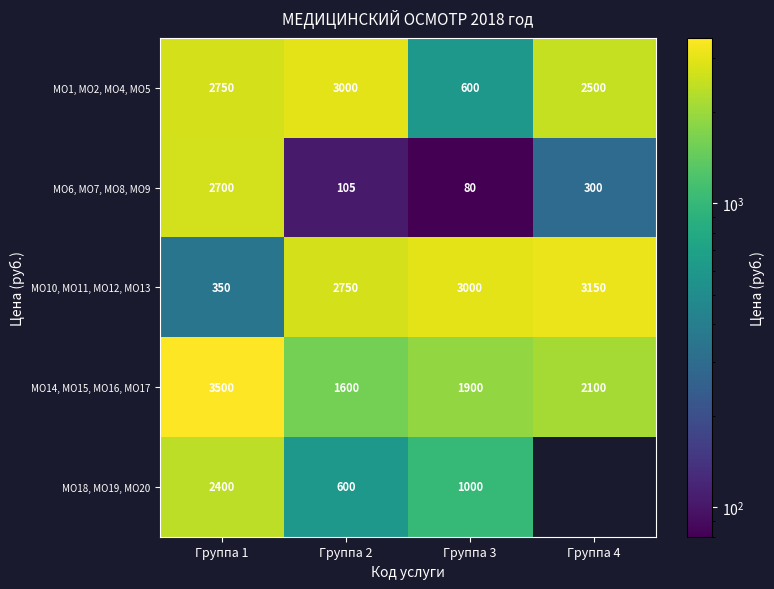

At which label does МО10, МО11, МО12, МО13 reach its peak?

Группа 4